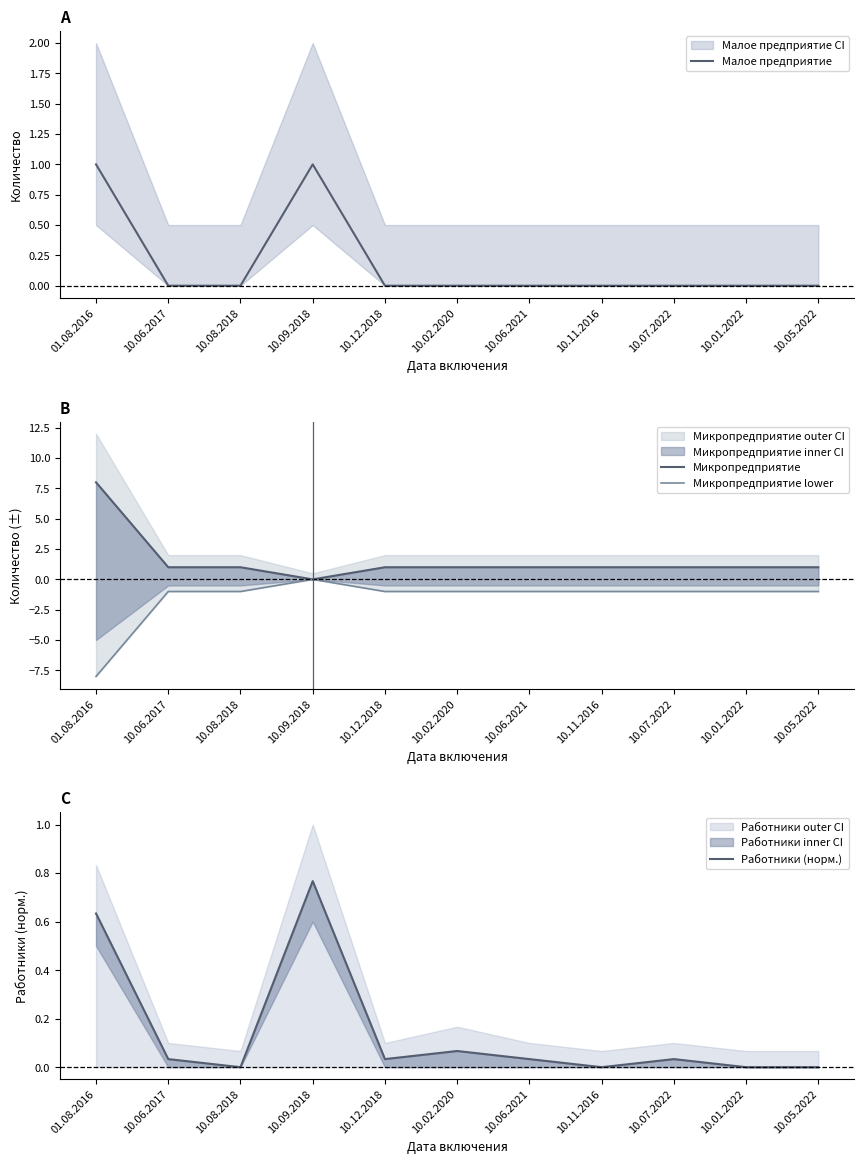

Rank the categories by Микропредприятие value from lowest to highest.

10.09.2018, 10.06.2017, 10.08.2018, 10.12.2018, 10.02.2020, 10.06.2021, 10.11.2016, 10.07.2022, 10.01.2022, 10.05.2022, 01.08.2016